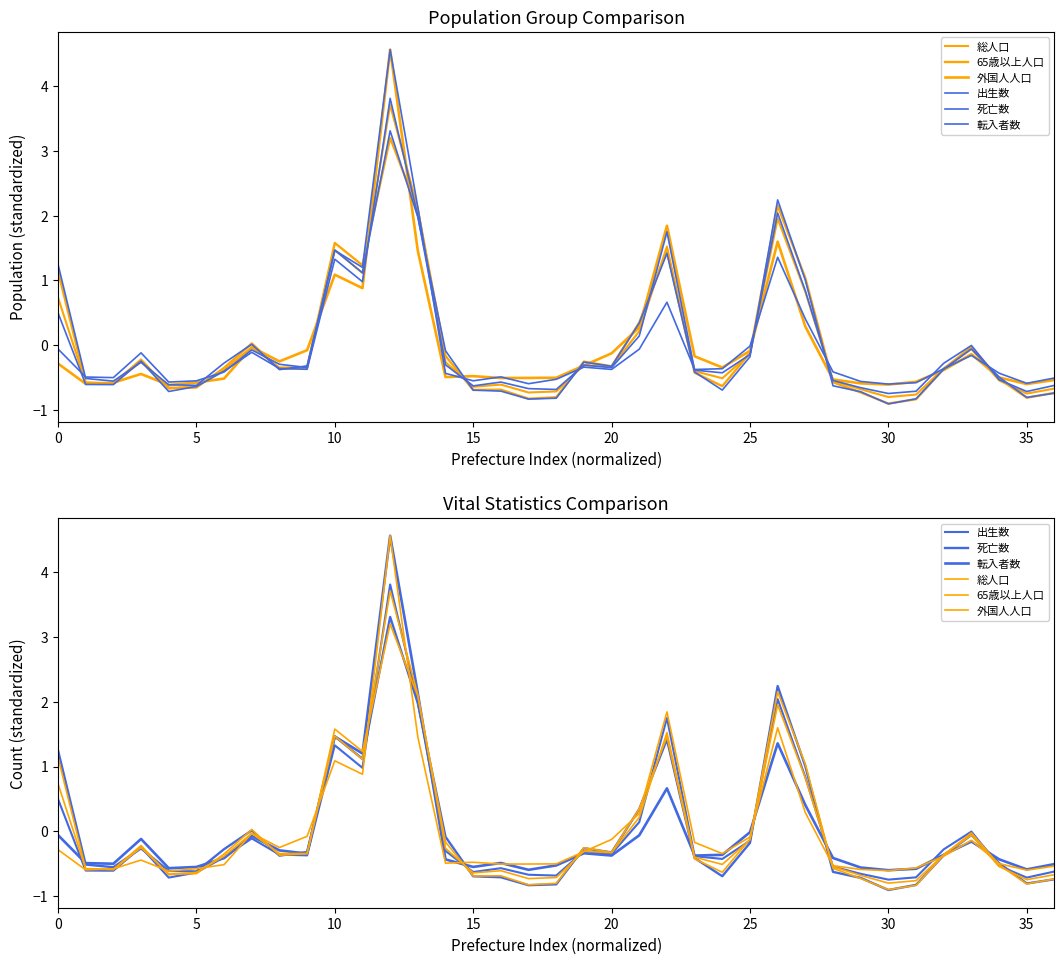

How many intersections are there between 死亡数 and 65歳以上人口?

19